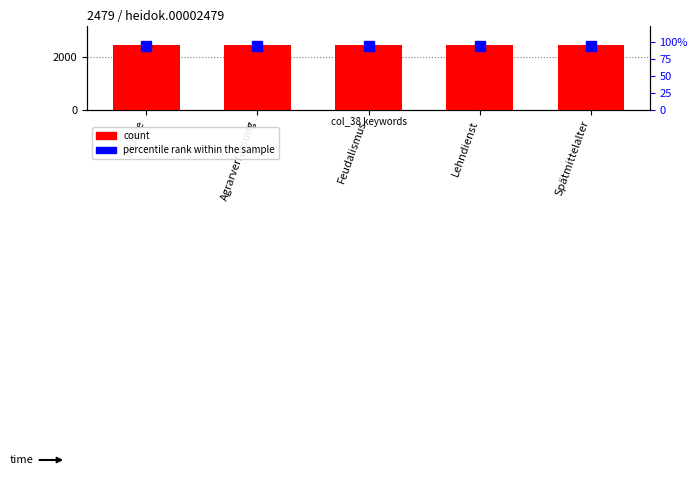

Read the percentile rank within the sample value at Spätmittelalter.

95